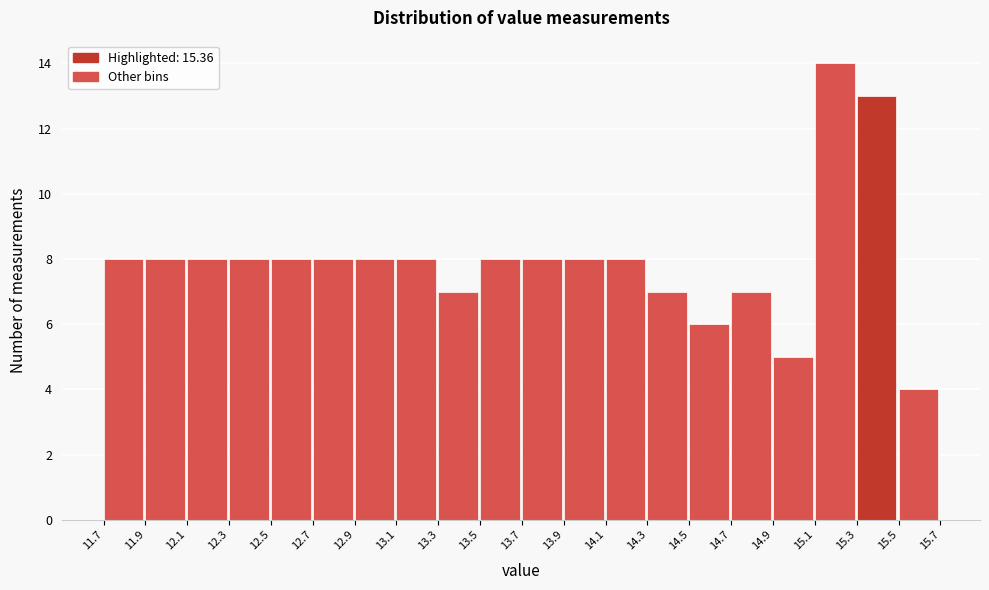

Which range on the x-axis has the tallest bar?

15.1 to 15.3